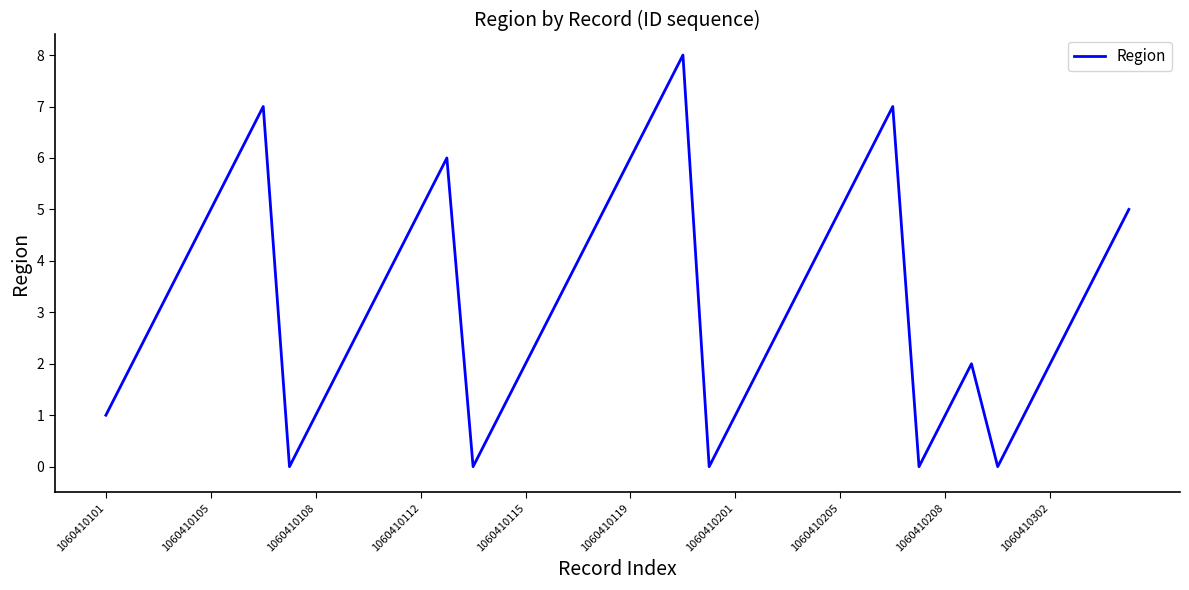

What is the difference between the maximum and minimum values?

8